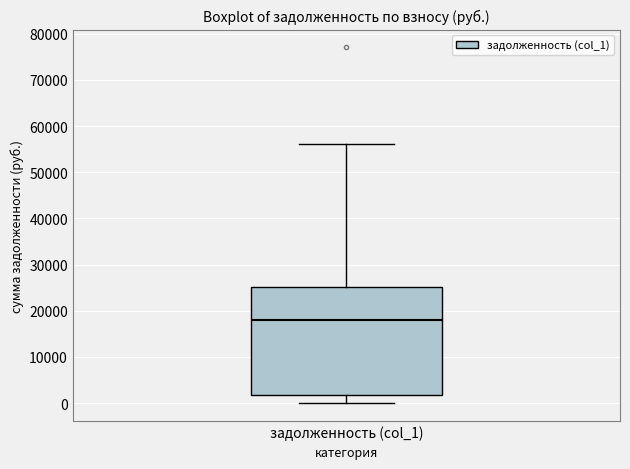

Read this box plot against the y-axis: the position of the median line, the range covered by the box, and the ends of both whiskers. The values are not printed on the chart, so give them approximately, as read against the axis.

median 18000, box 2000 to 25000, whiskers 0 to 56000